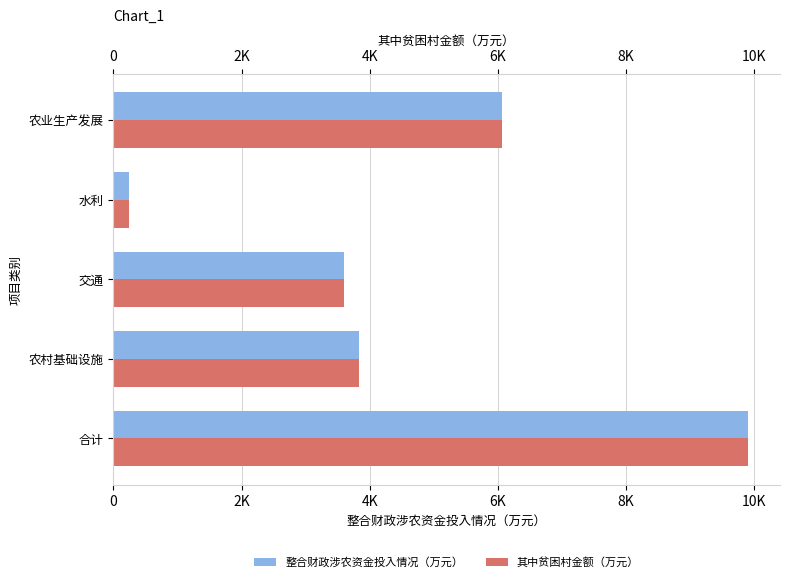

How many data points in 其中贫困村金额（万元） are above 3835?

3